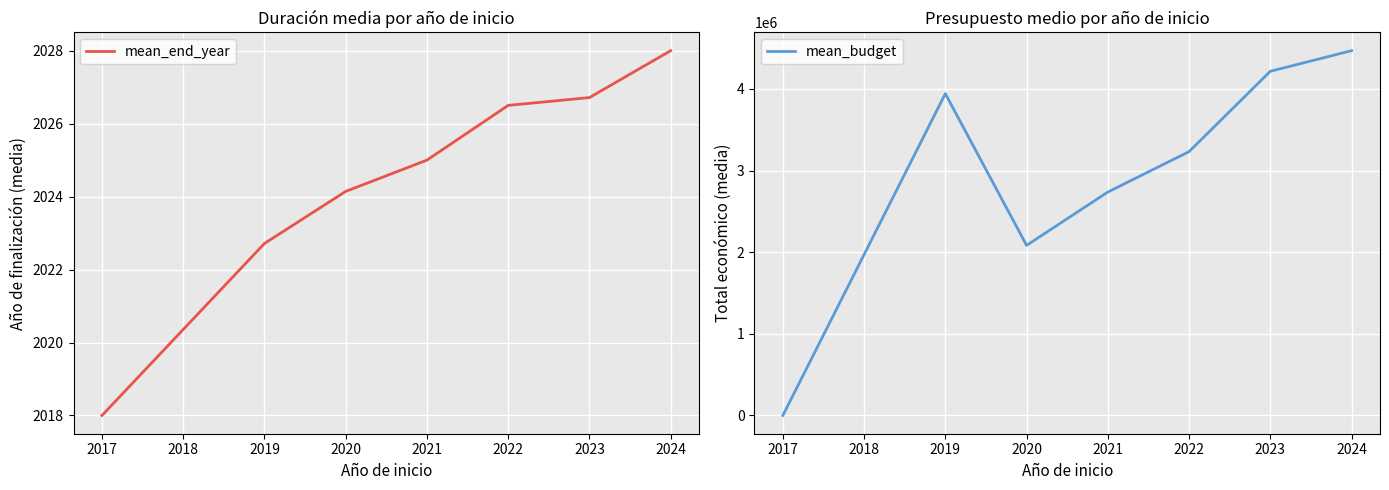

Reading left to right, what are all the values shown in this chart?

mean_end_year: 2018.0	2022.7	2024.1	2025.0	2026.5	2026.7	2028.0
mean_budget: 0.0	3941881.5	2083805.7	2736756.0	3231846.1	4216083.6	4468538.0